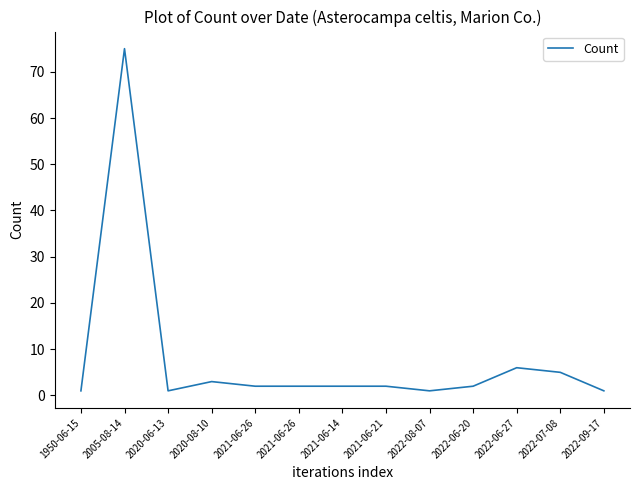

Is this an area chart (filled region under the line)?

No